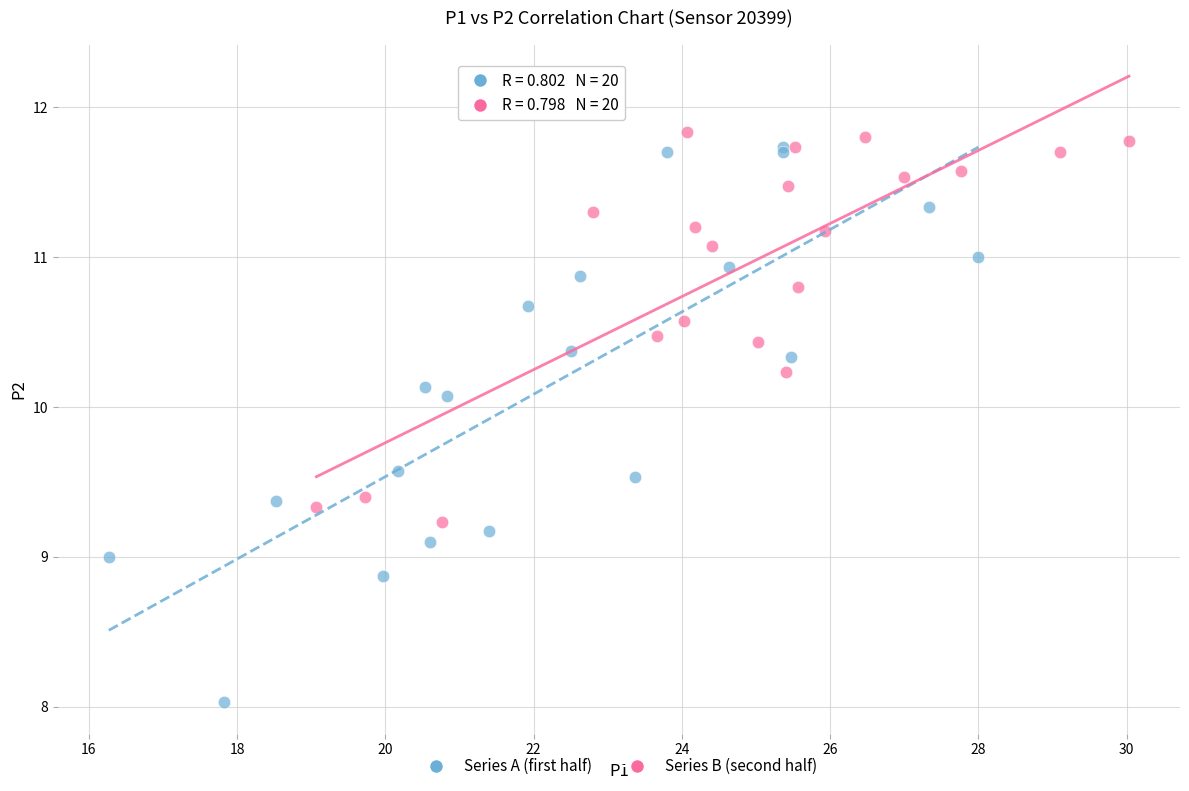

What are all the series names shown in the legend?

Series A (first half), Series B (second half)